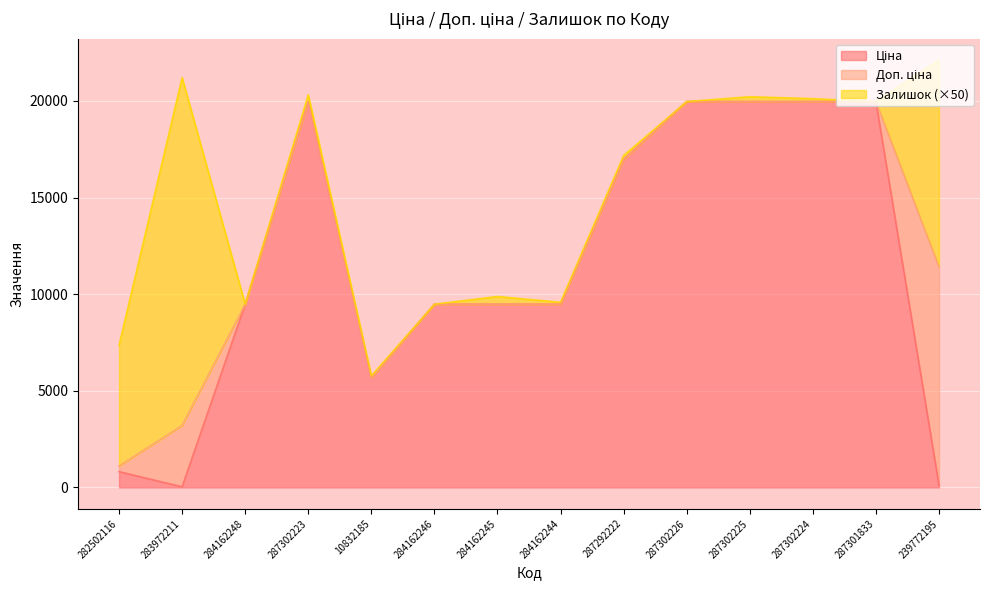

What is the total value across all series at 284162248?

9480.1